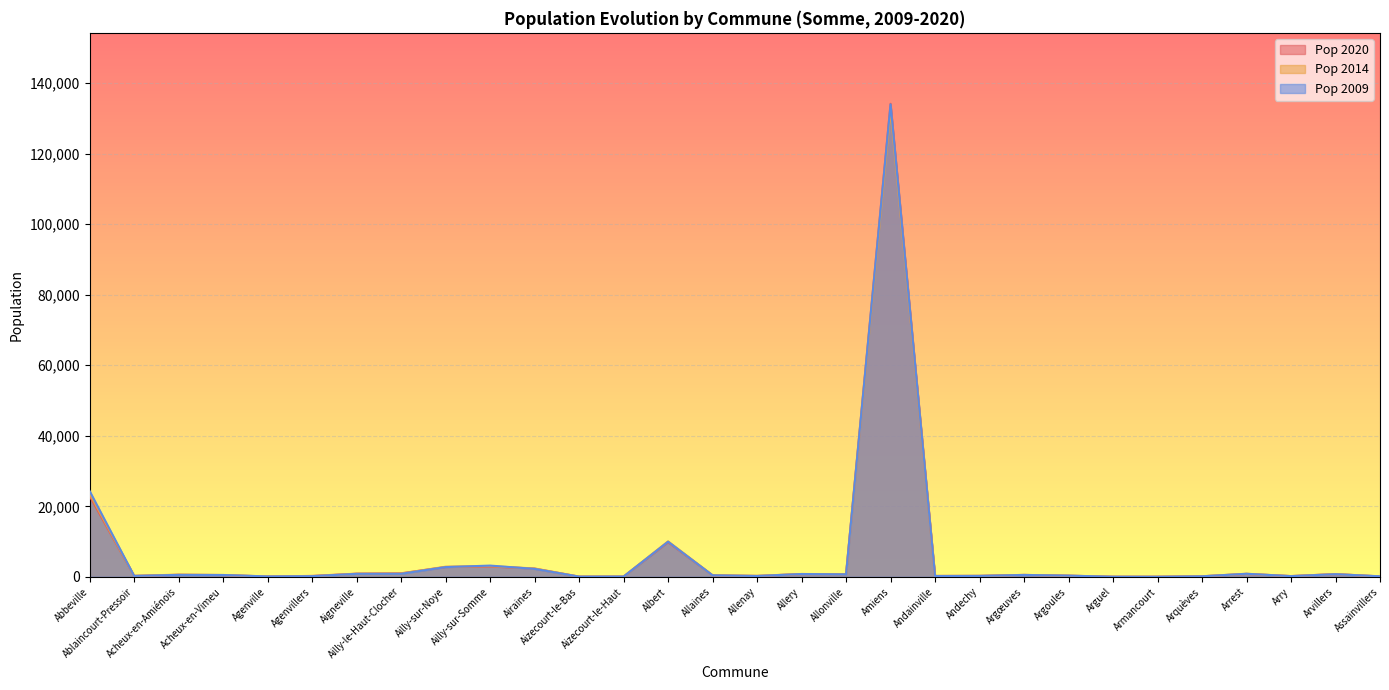

The Pop 2014 series shows 280 at Allenay. True or false?

True